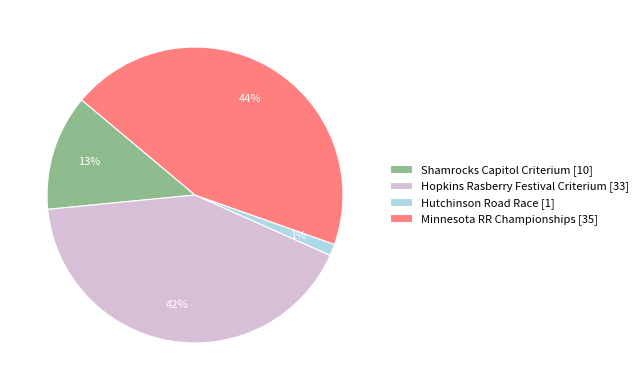

How many slices are in this pie chart?

4